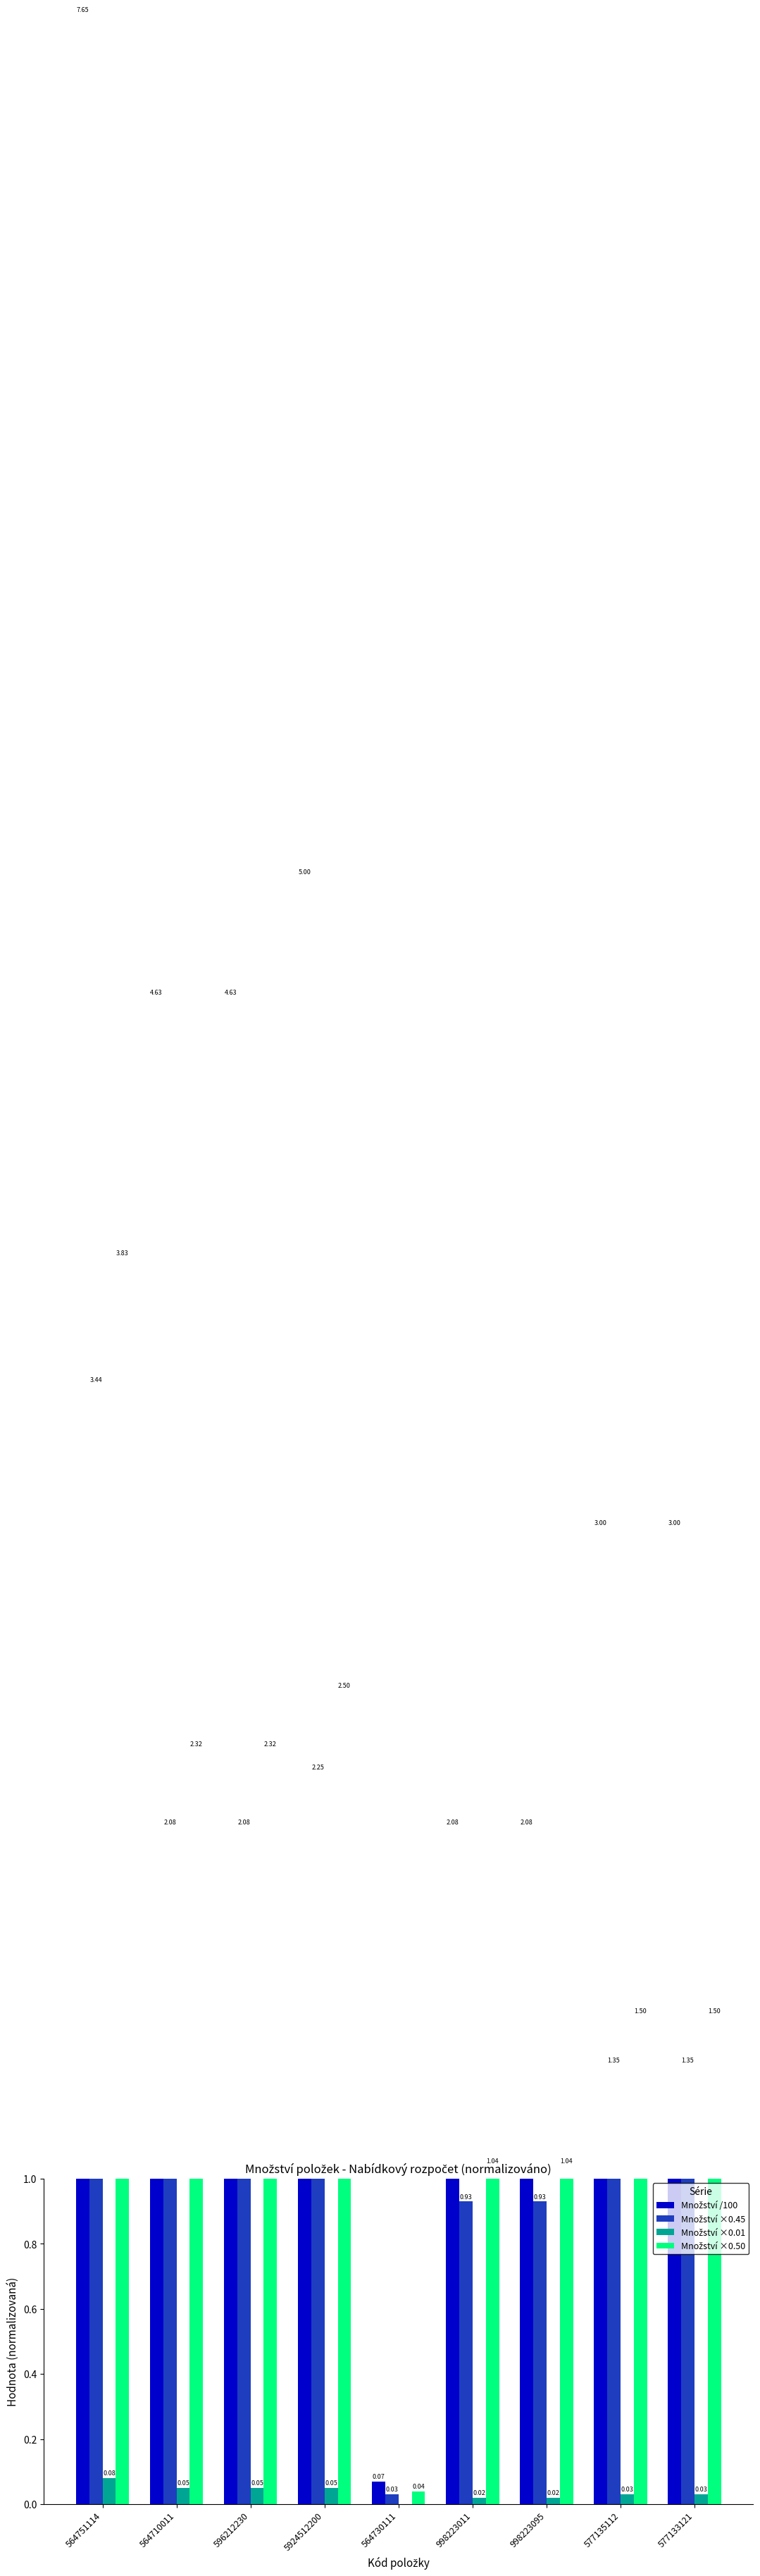

What is the average value of the Množství ×0.45 series?

1.6